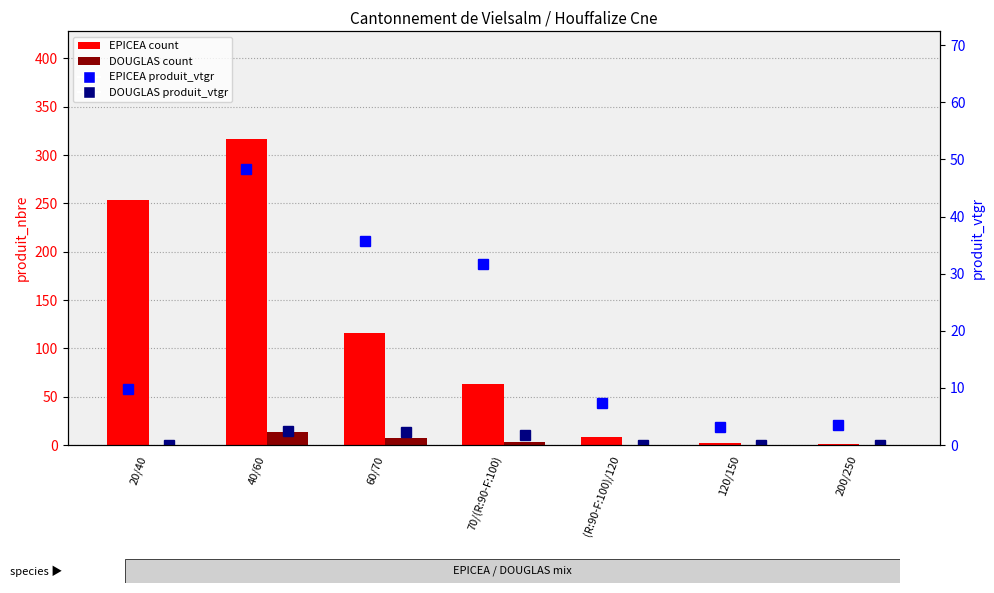

At which label is DOUGLAS produit_vtgr closest to 1?

70/(R:90-F:100)